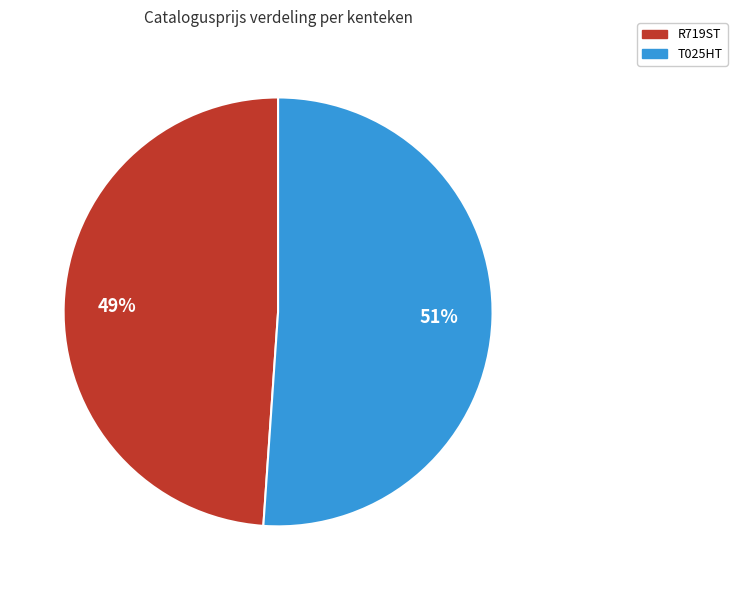

How many slices are in this pie chart?

2